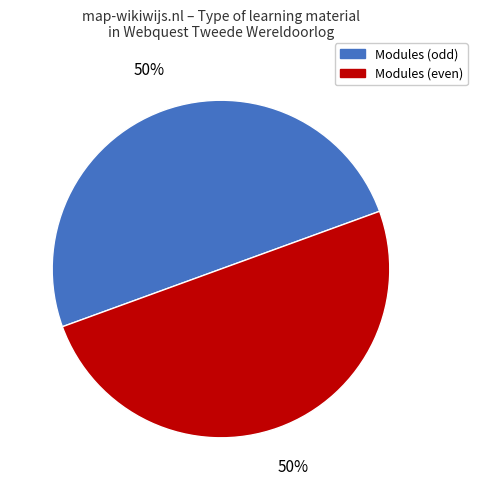

Does any single category account for the majority?

No